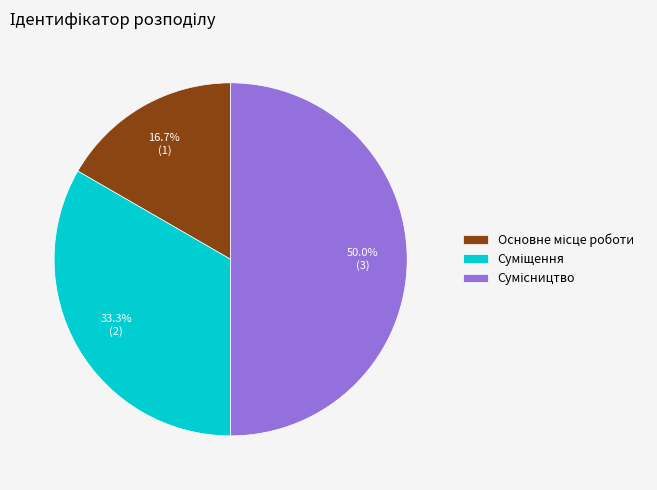

How many slices are in this pie chart?

3